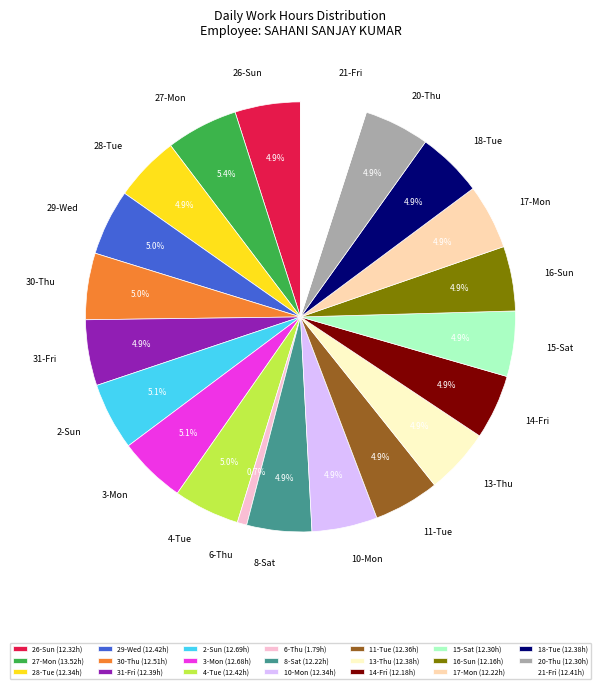

Does 14-Fri account for over 50% of the chart?

No